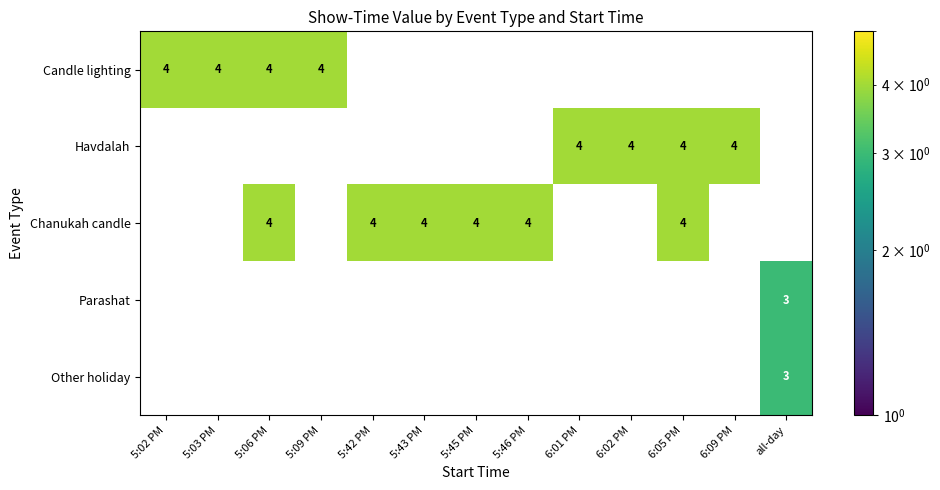

Count the number of data series in this chart.

5